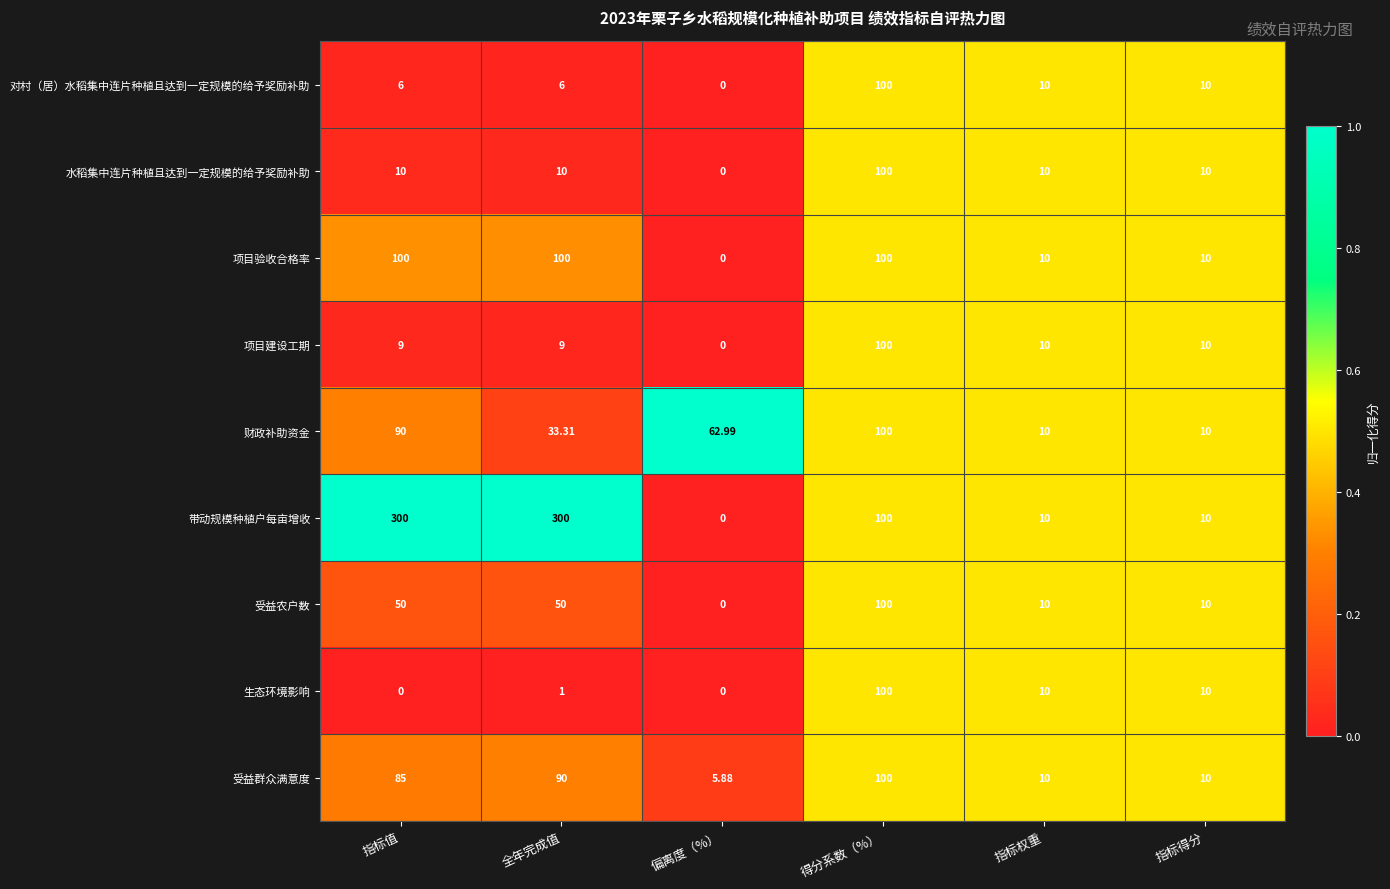

At which label does 对村（居）水稻集中连片种植且达到一定规模的给予奖励补助 first exceed 10?

得分系数（%）